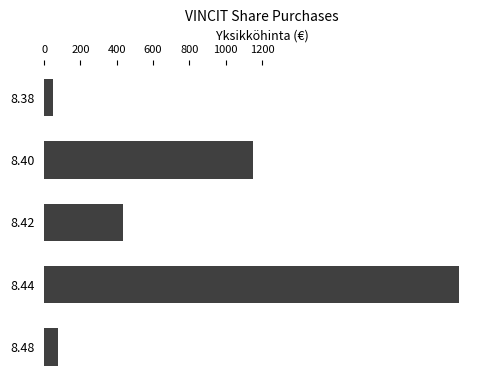

What is the value of the 3rd bar from the top?

435